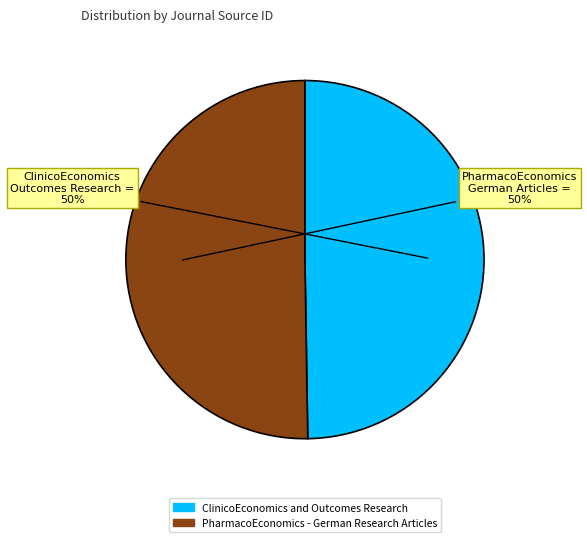

What percentage is the PharmacoEconomics - German Research Articles slice, to the nearest percent?

50%